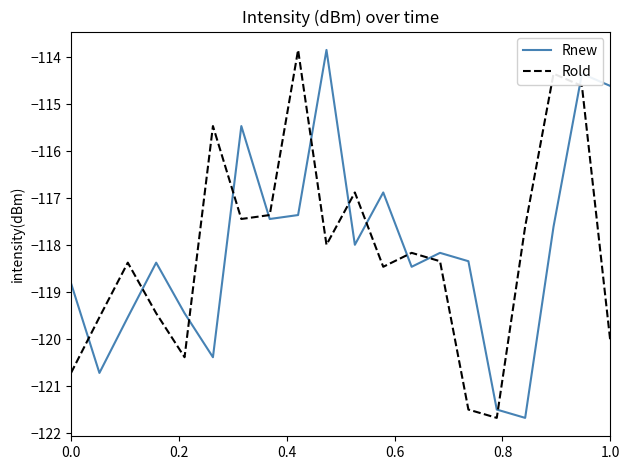

What is the highest value of the Rnew series?

-113.8